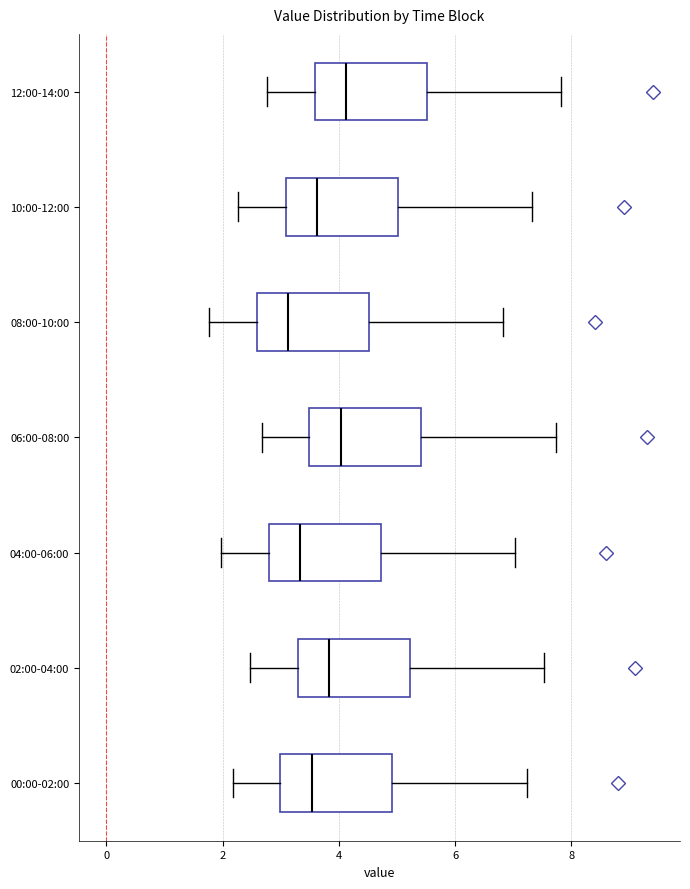

Where does the right whisker of the box for 02:00-04:00 end on the x-axis? The values are not printed on the chart, so give them approximately, as read against the axis.

7.6